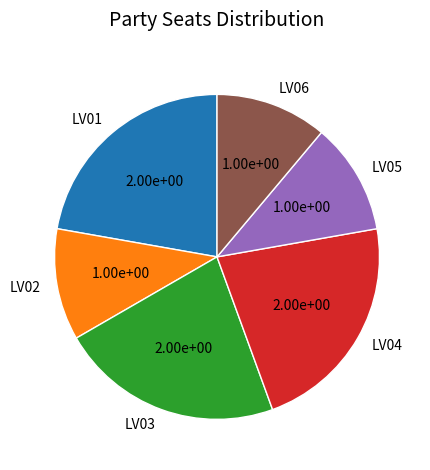

How many segments does this pie chart have?

6